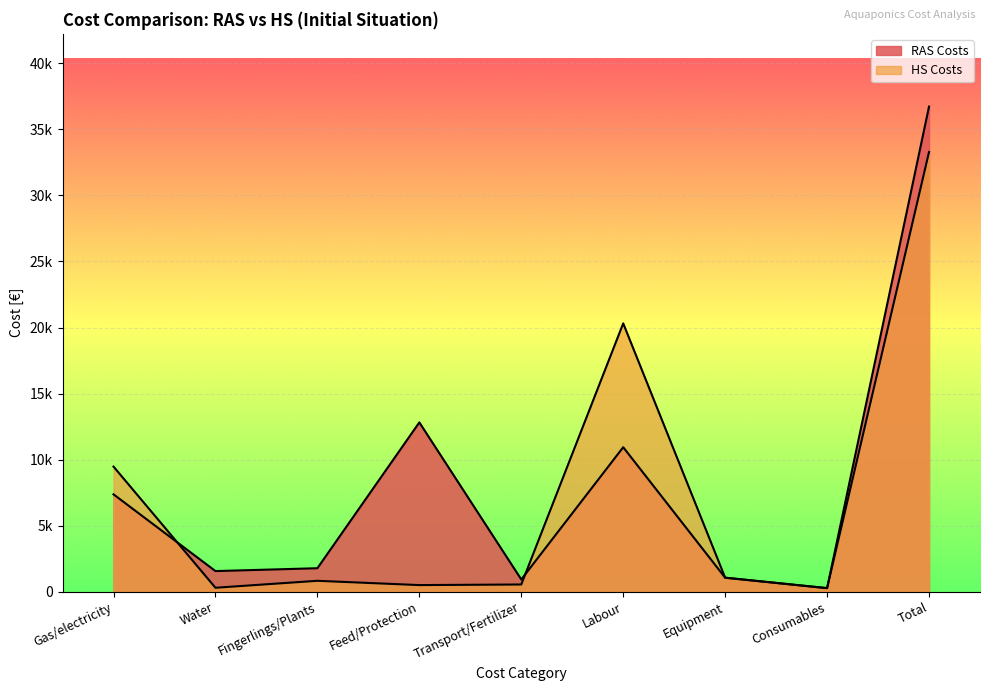

What is the total value across all series at Feed/Protection?

13316.5